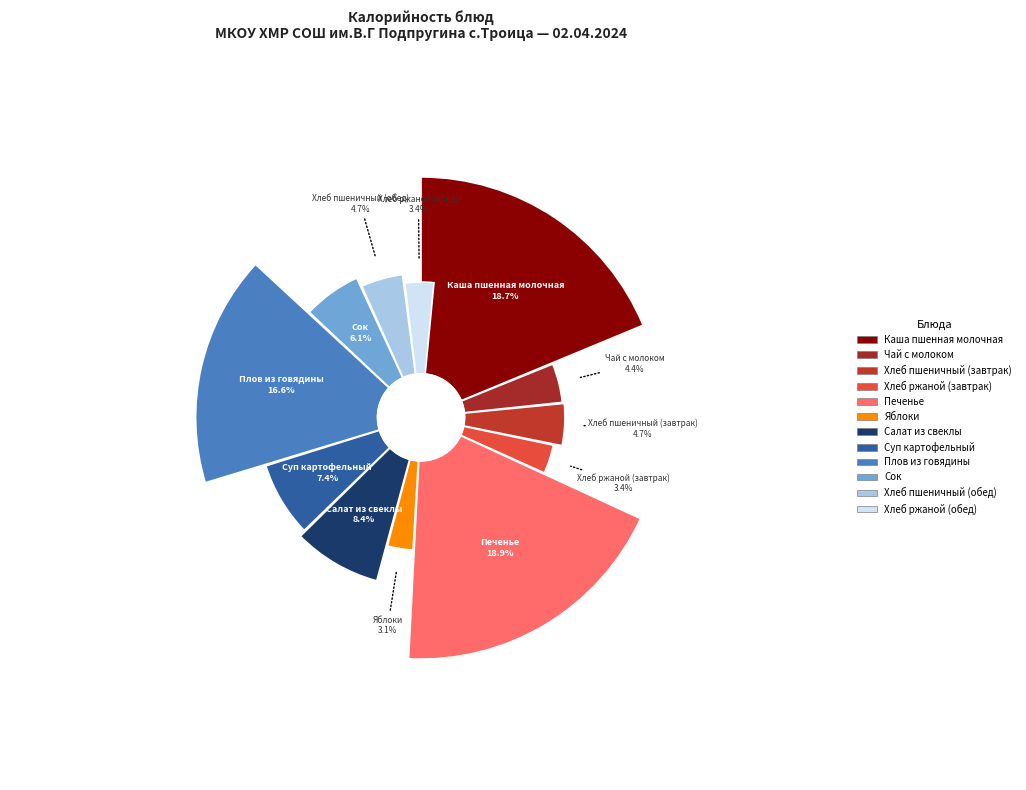

Is there any slice that represents more than half of the pie?

No